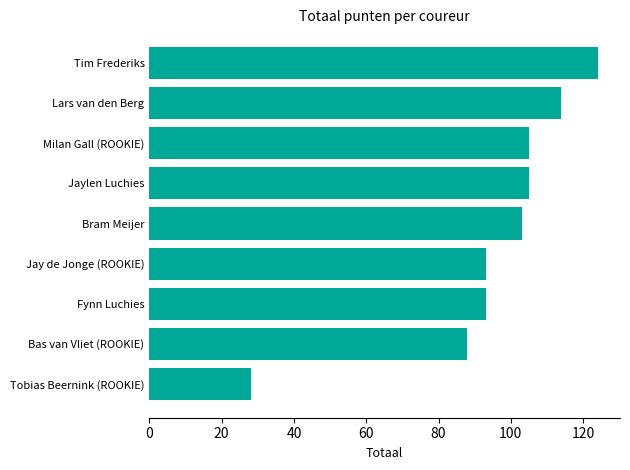

Reading bottom to top, list all the values displayed in this chart.

Tobias Beernink (ROOKIE)=28	Bas van Vliet (ROOKIE)=88	Fynn Luchies=93	Jay de Jonge (ROOKIE)=93	Bram Meijer=103	Jaylen Luchies=105	Milan Gall (ROOKIE)=105	Lars van den Berg=114	Tim Frederiks=124